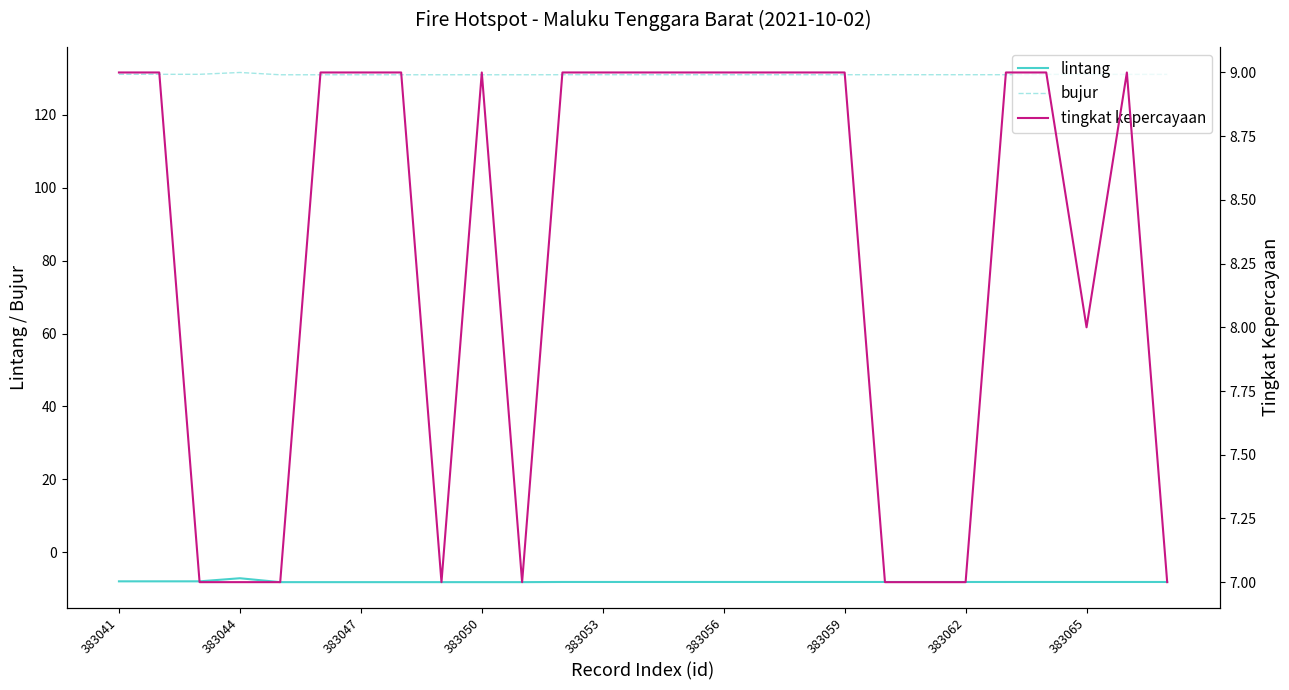

What is the lowest value of the bujur series?

131.0